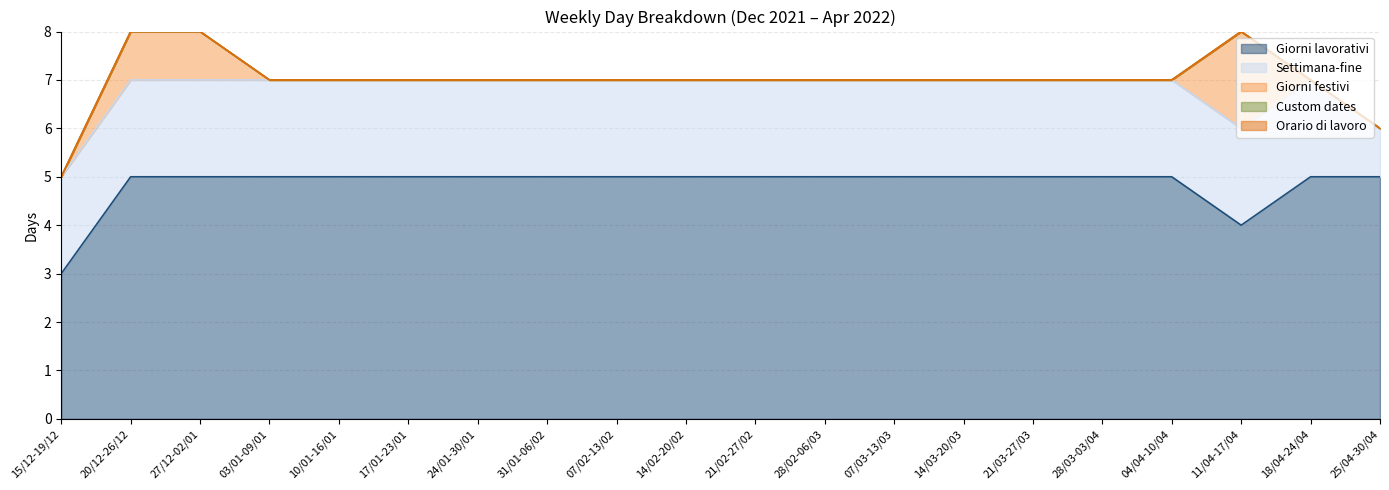

Which series has the widest spread of values?

Giorni lavorativi